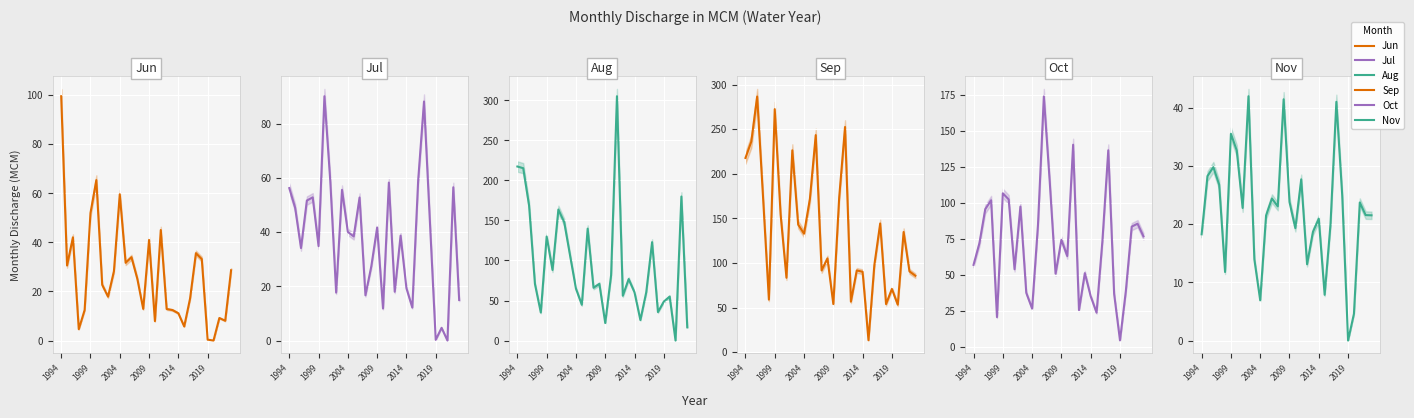

What is the total value across all series at 18?

182.3